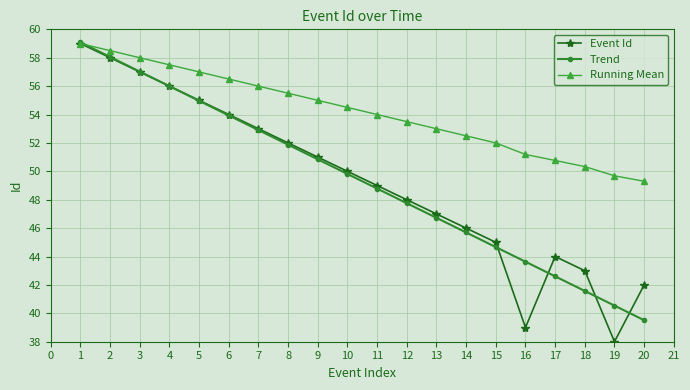

What is the spread (max minus min) of values at 6?

2.6